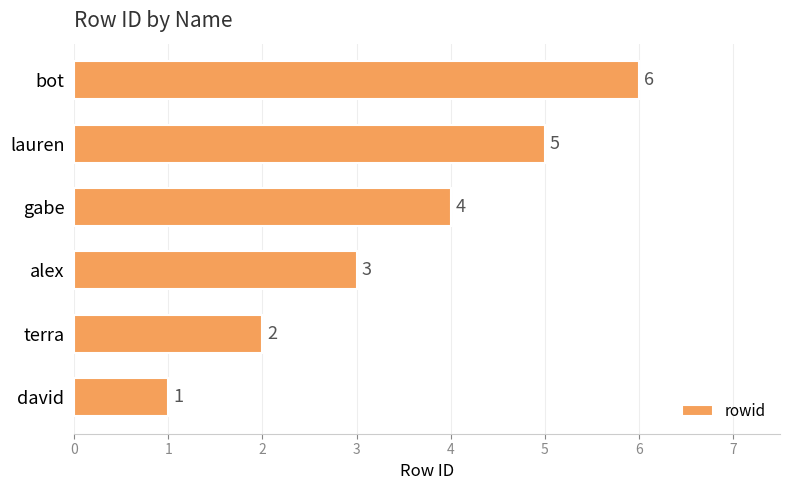

Count the values in the range 2 to 5.

4